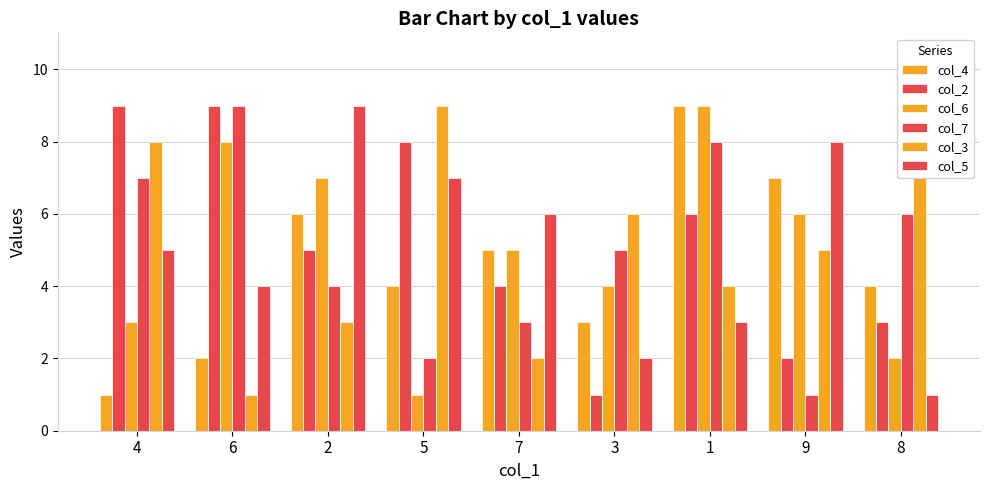

How many bars are there in total?

54